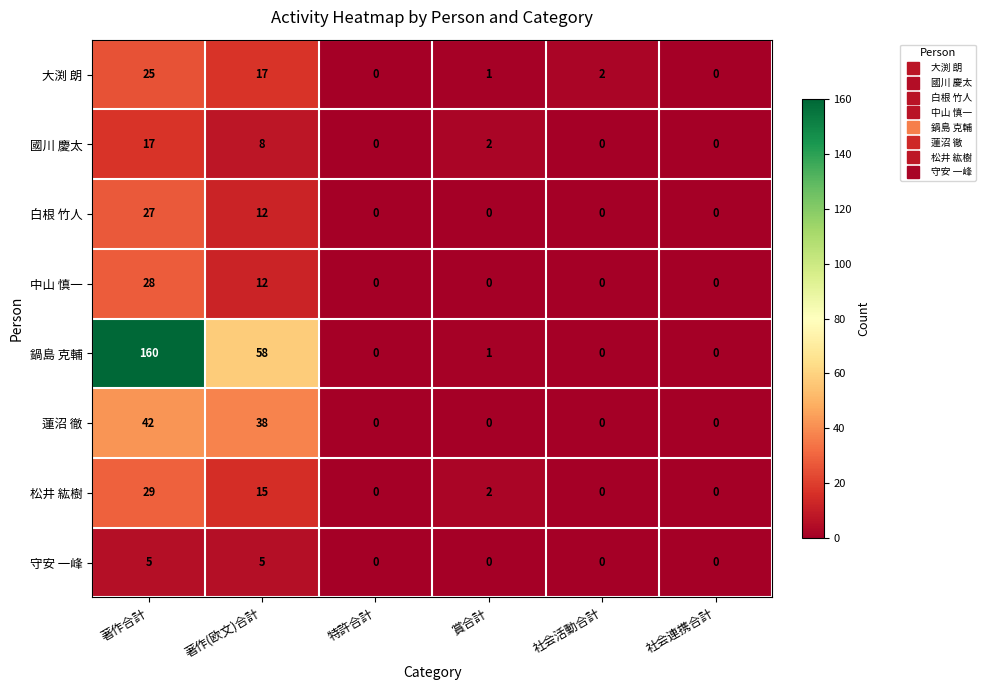

What is the spread (max minus min) of values at 著作合計?

155